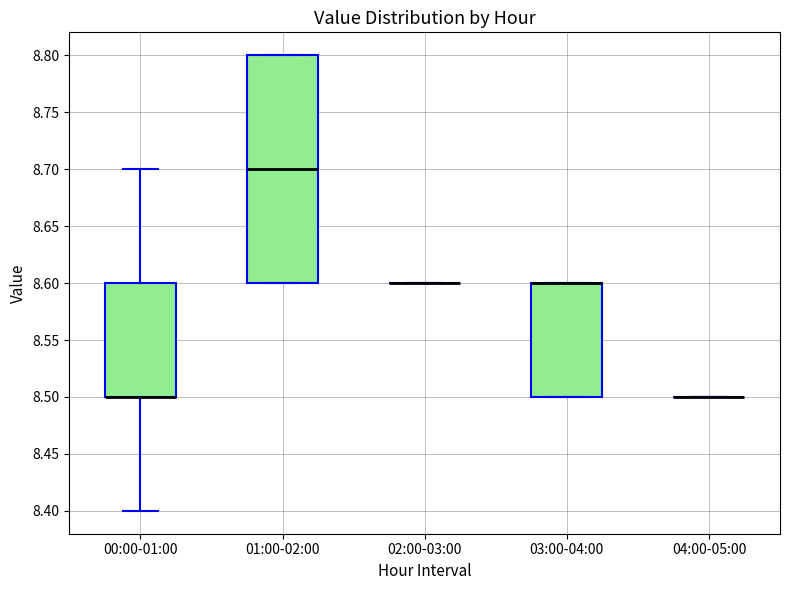

Comparing the boxes themselves (not the whiskers), which one is the tallest?

01:00-02:00